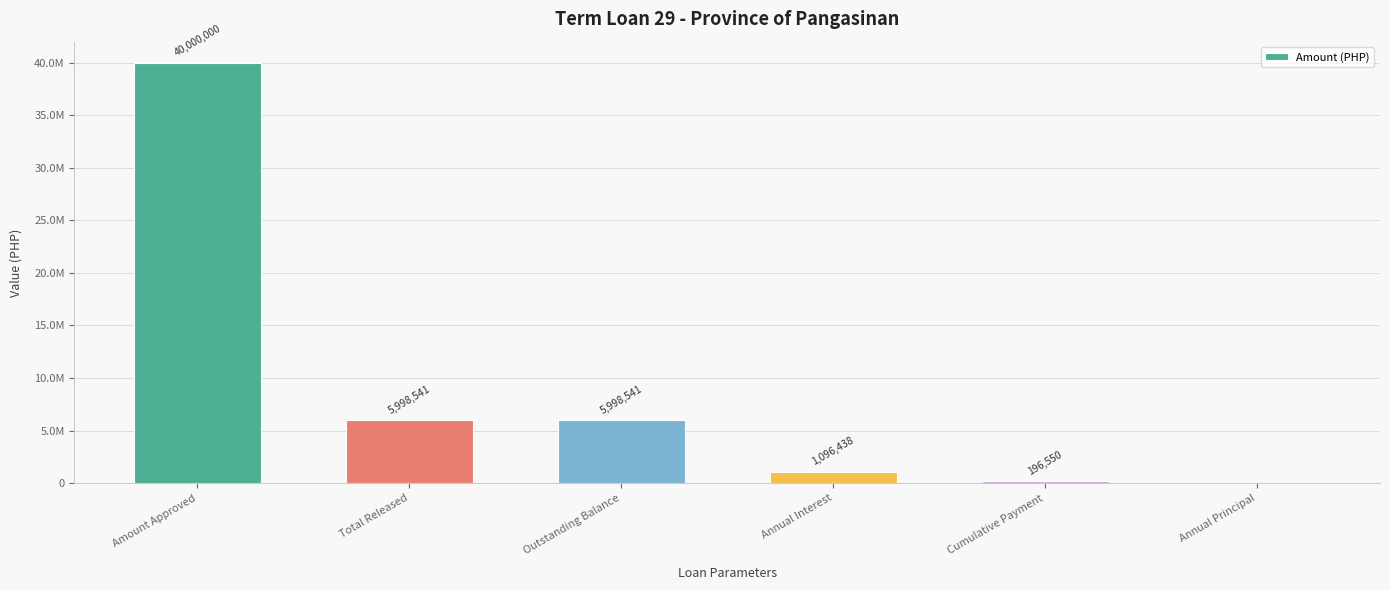

Are the bars horizontal?

No